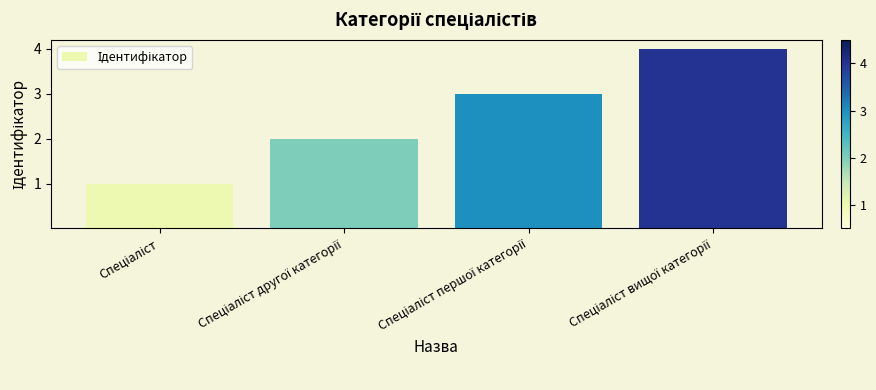

What is the sum of all values?

10